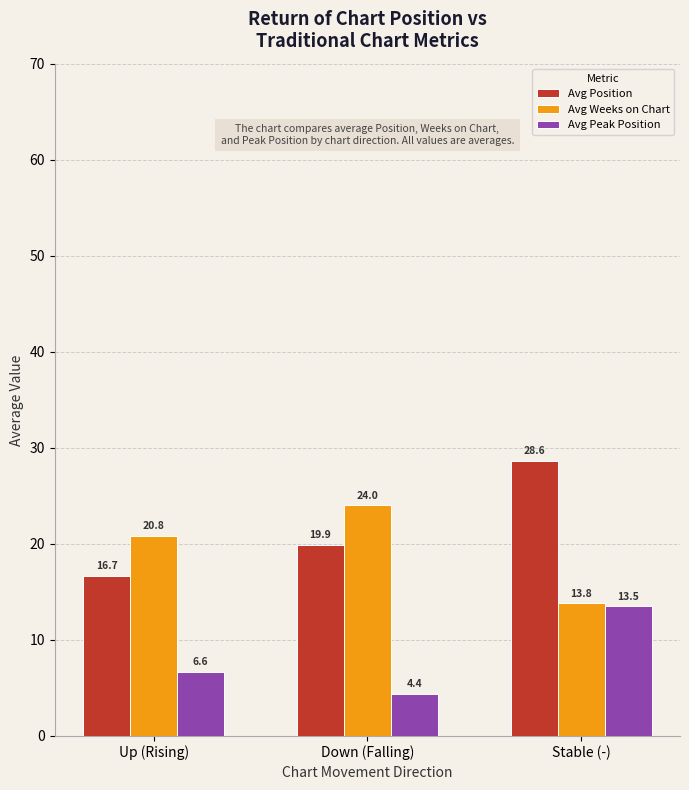

What is the sum of the Avg Position values at Stable (-) and Up (Rising)?

45.3